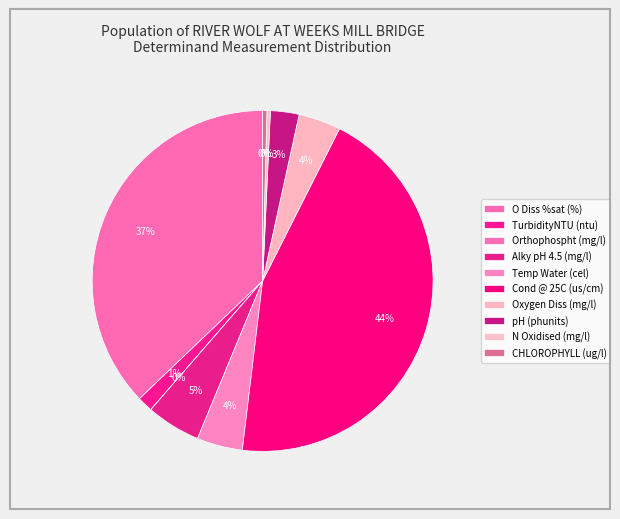

Is N Oxidised (mg/l) the majority of the pie?

No